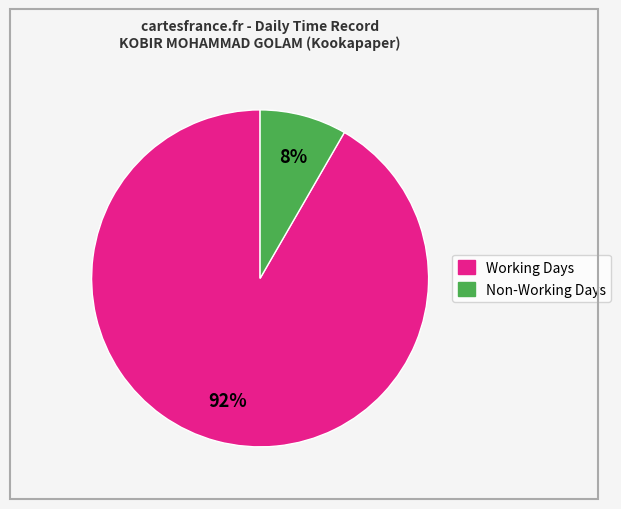

How many segments does this pie chart have?

2